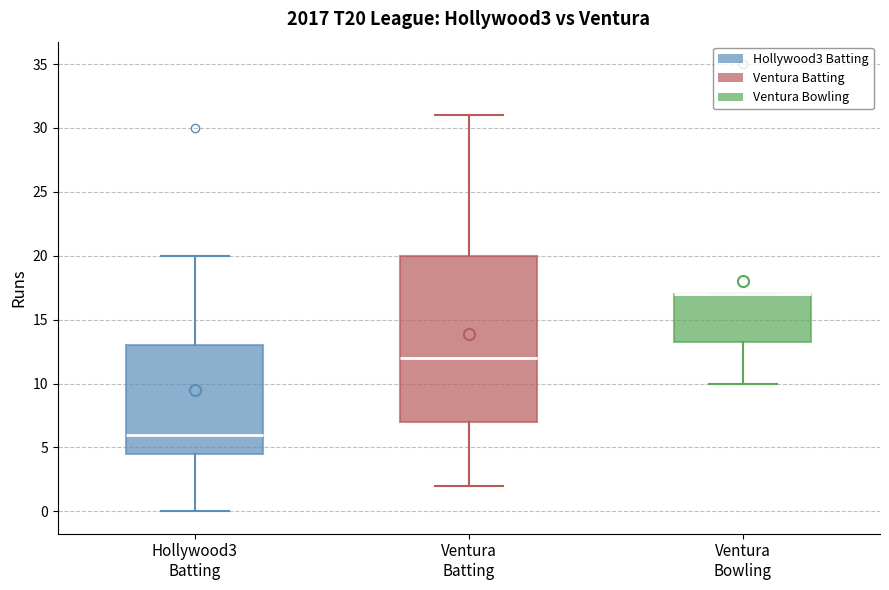

Reading left to right, transcribe this box plot: for each box, give where its median line is, the range the box spans, and where its two whiskers end, as read against the y-axis. The values are not printed on the chart, so give them approximately, as read against the axis.

Hollywood3 Batting: median 6.0, box 4.5 to 13.0, whiskers 0.0 to 20.0
Ventura Batting: median 12.0, box 7.0 to 20.0, whiskers 2.0 to 31.0
Ventura Bowling: median 17.0 (drawn on the box's upper edge), box 13.5 to 17.0, whiskers 10.0 to 17.0